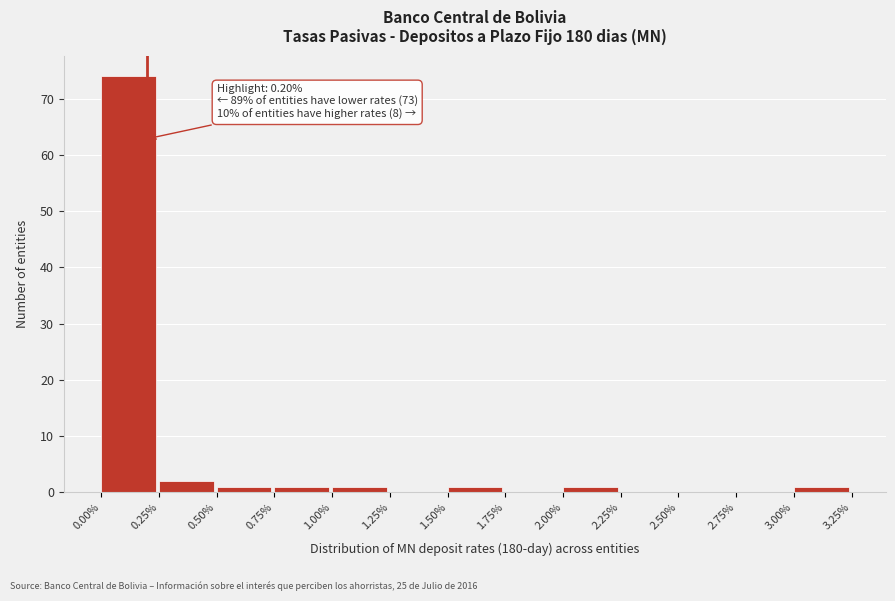

Which range on the x-axis has the tallest bar?

0.00% to 0.25%